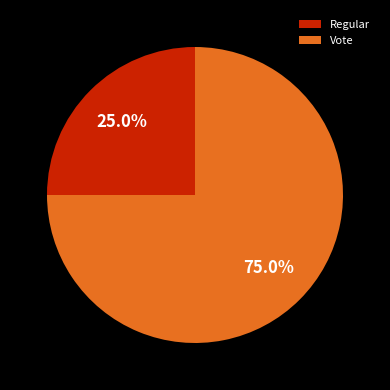

Which category accounts for the majority?

Vote